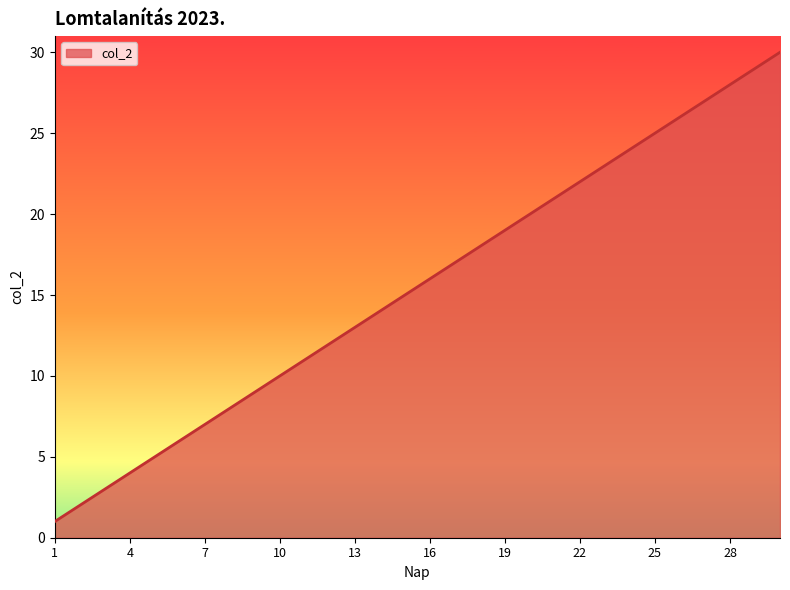

What is the difference between the maximum and minimum values?

29